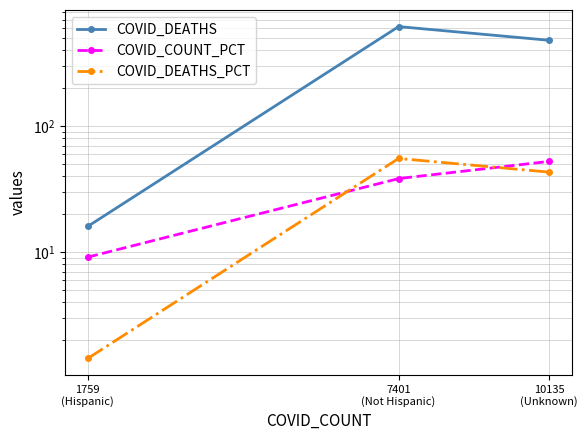

What are all the series names shown in the legend?

COVID_DEATHS, COVID_COUNT_PCT, COVID_DEATHS_PCT